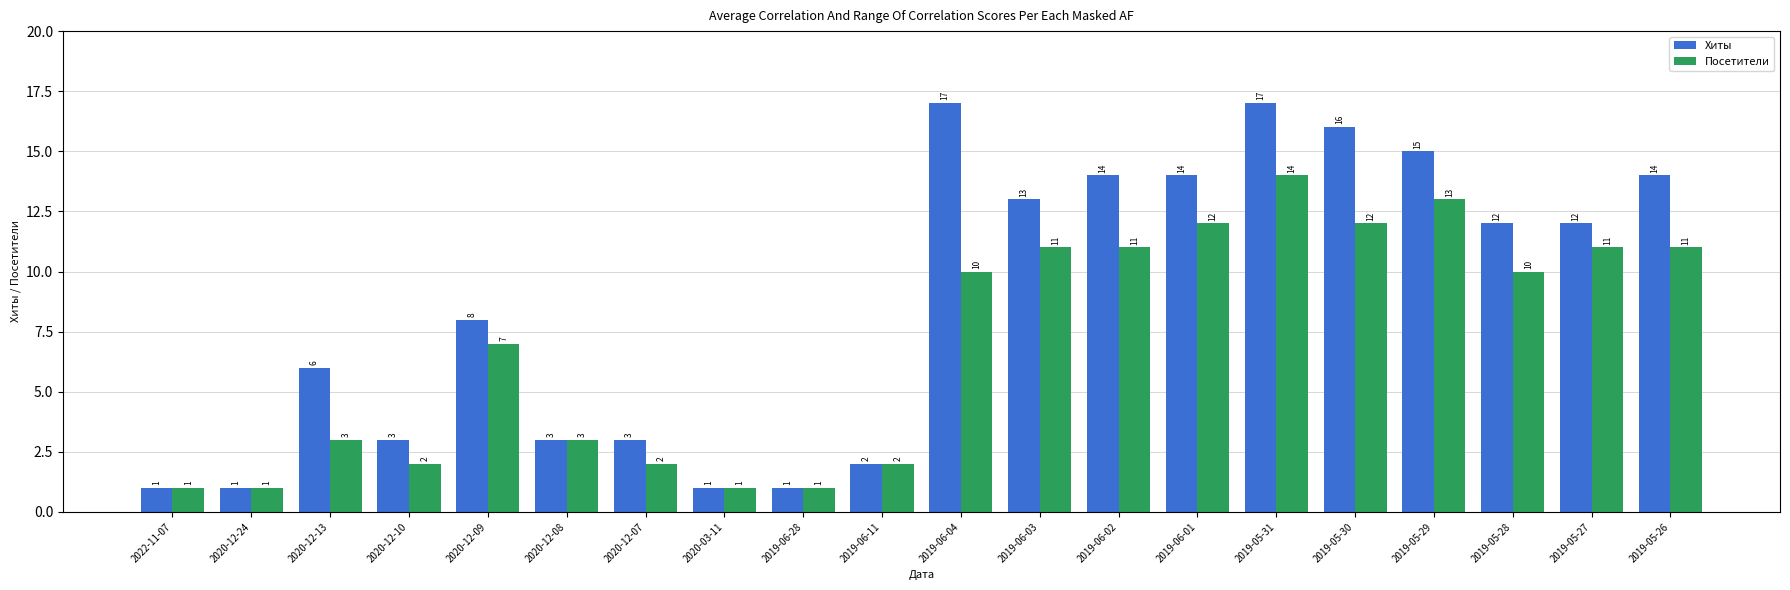

What position from the left is 2019-06-03?

12